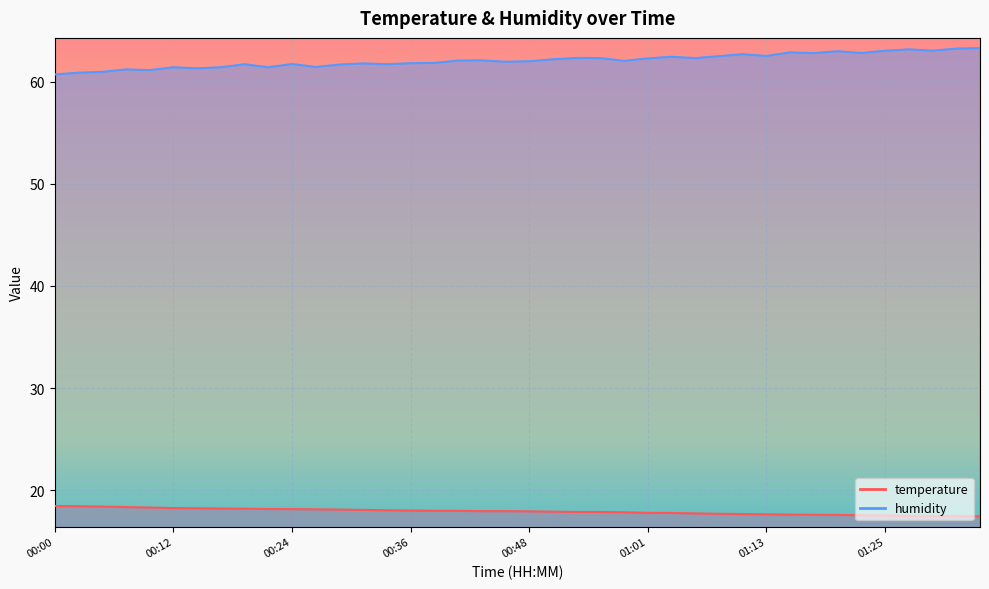

What is the lowest value of the humidity series?

60.7